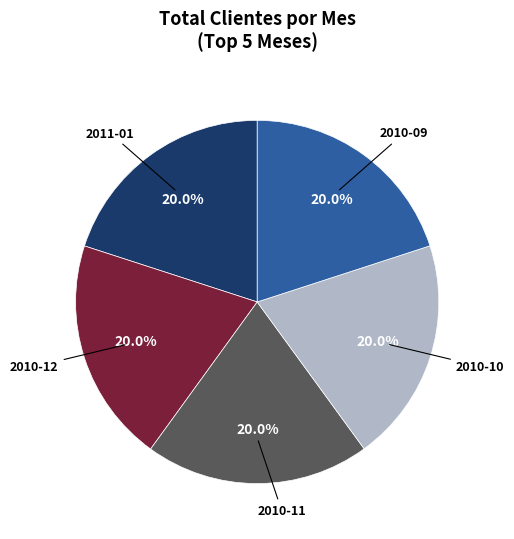

How many segments does this pie chart have?

5